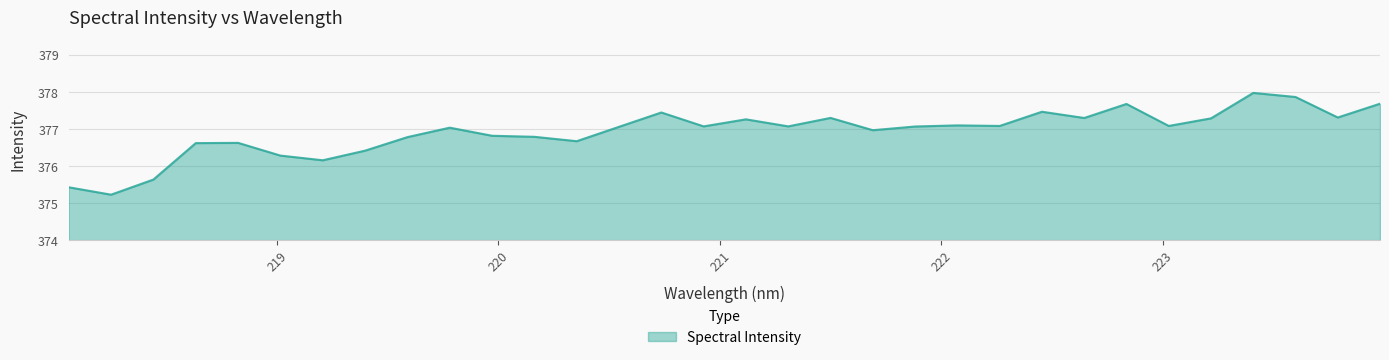

What is the minimum value shown in the chart?

375.2